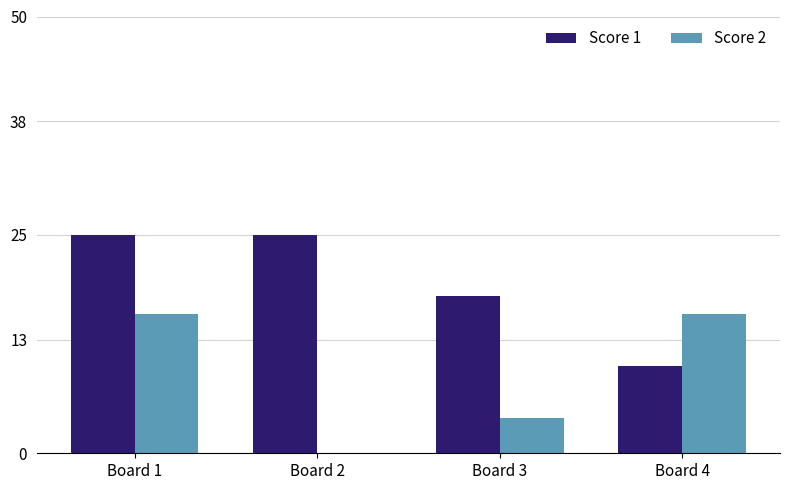

Count the Score 1 values in the range 18 to 25.

3